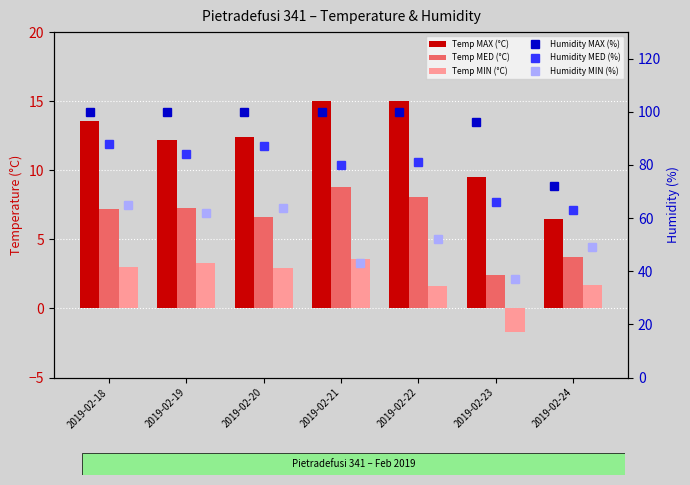

Between 2019-02-21 and 2019-02-23, which is larger?

2019-02-21